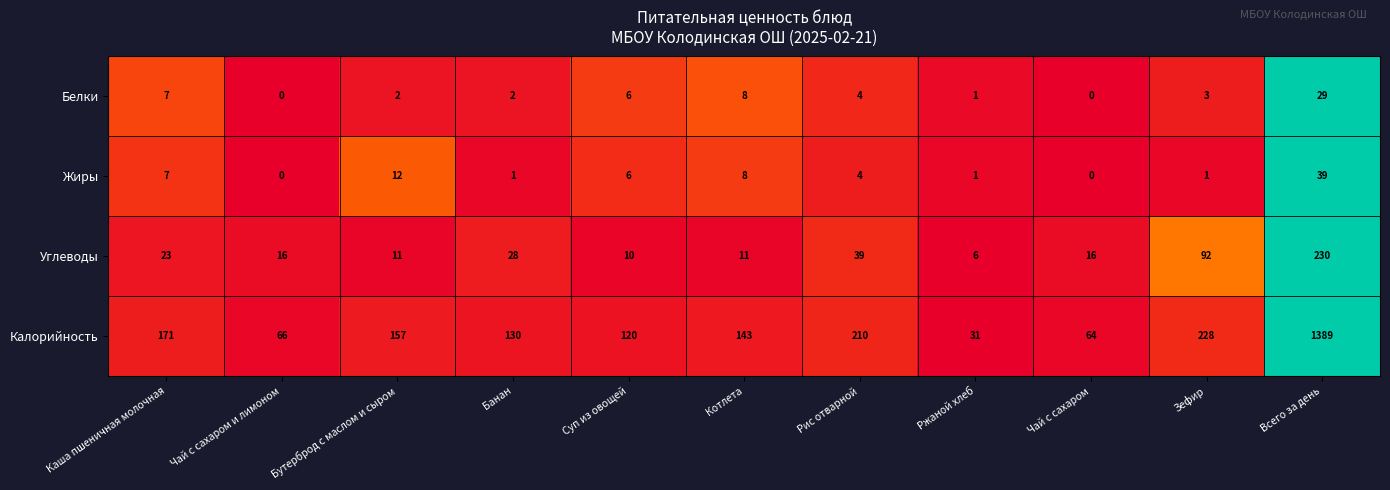

What is the sum of the Белки values at Всего за день and Суп из овощей?

35